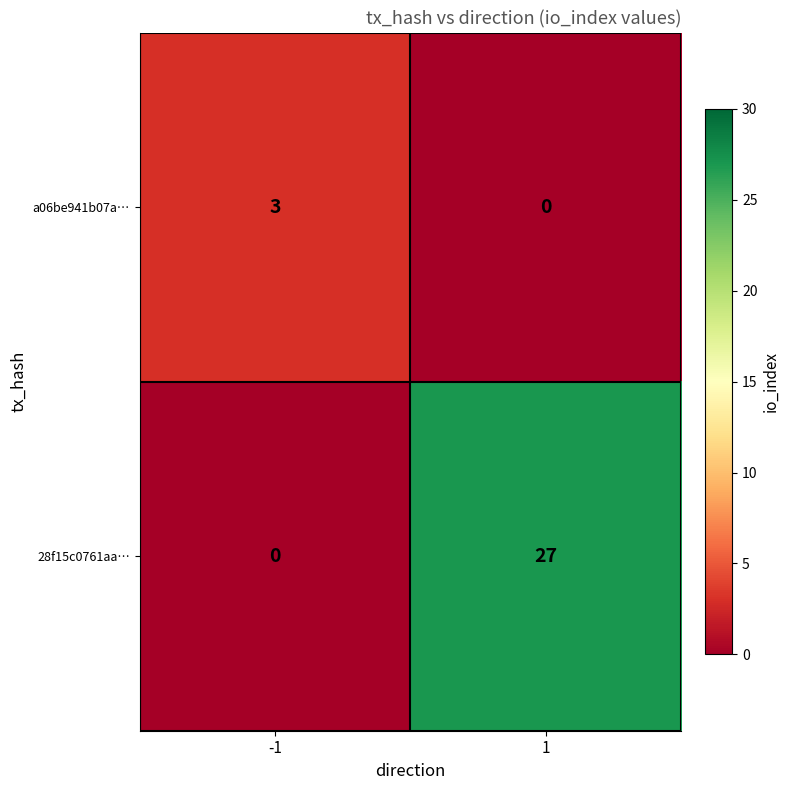

At 1, list the series in order from largest to smallest.

28f15c0761aa…, a06be941b07a…